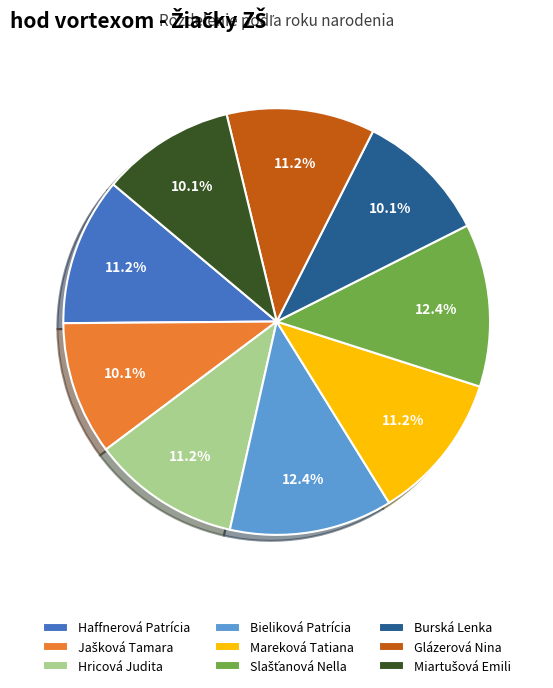

To the nearest percent, what is the difference between the largest and smallest slice percentages?

2%